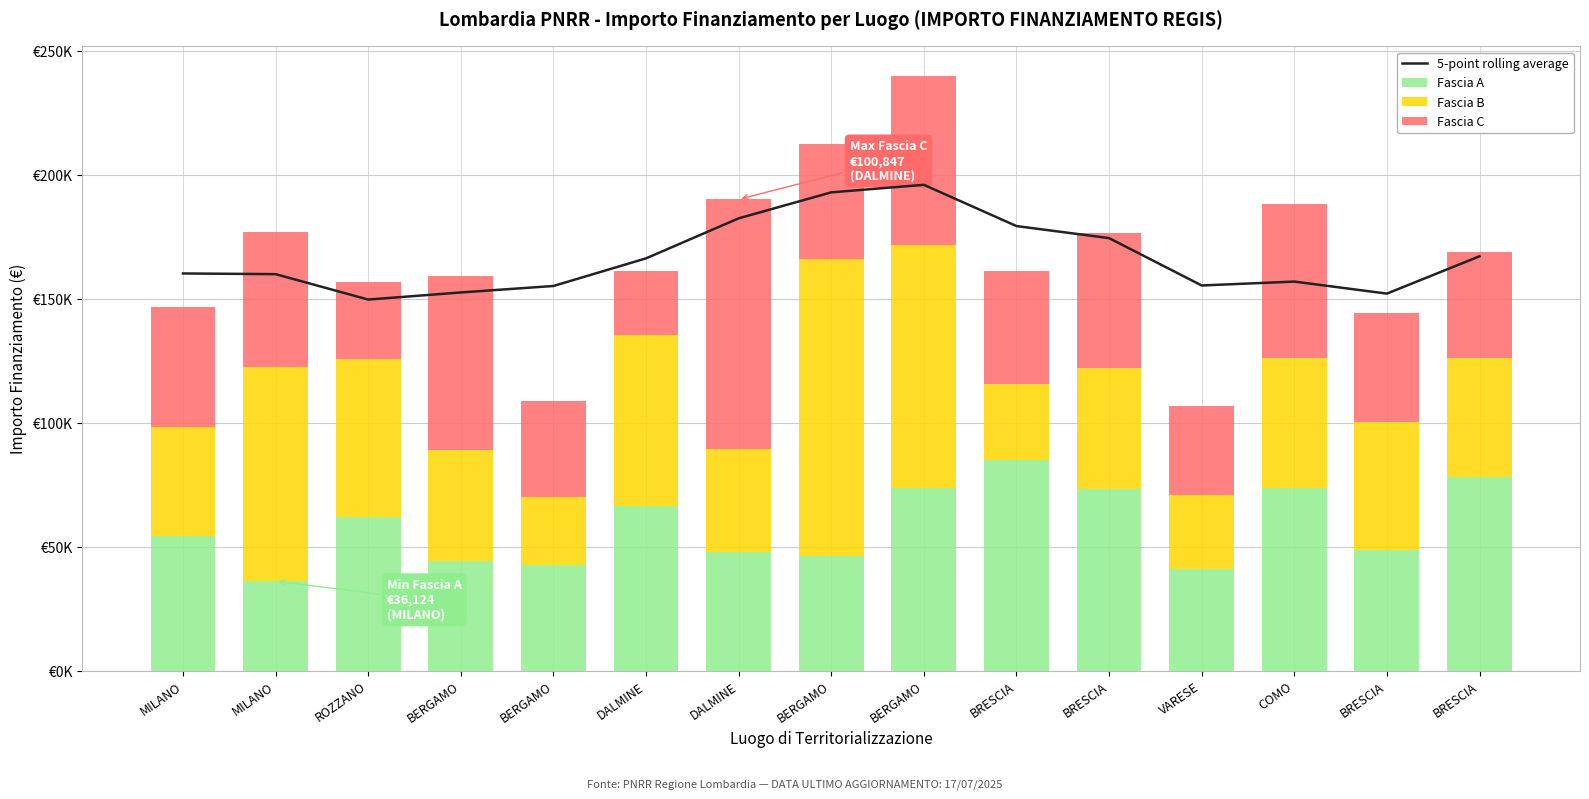

Which category has the lowest value in the 5-point rolling average series?

ROZZANO